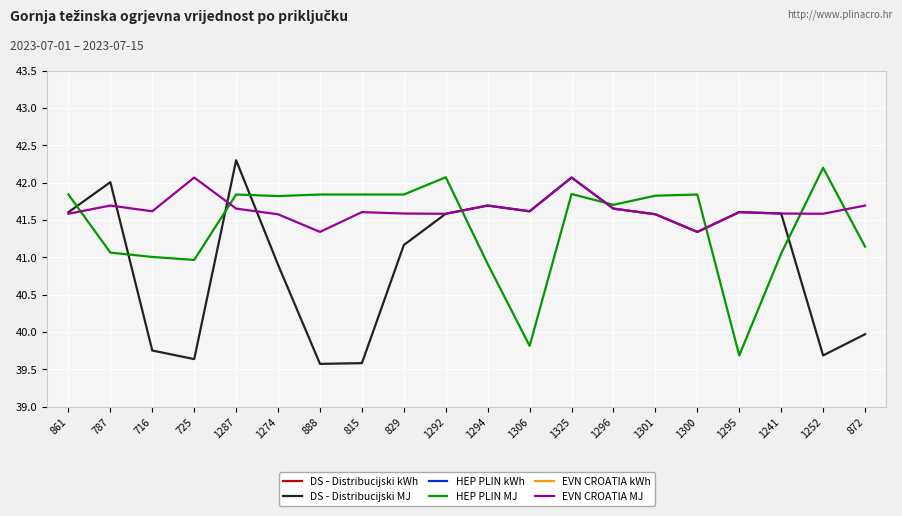

True or false: HEP PLIN MJ has more than 2 interior local peaks.

True